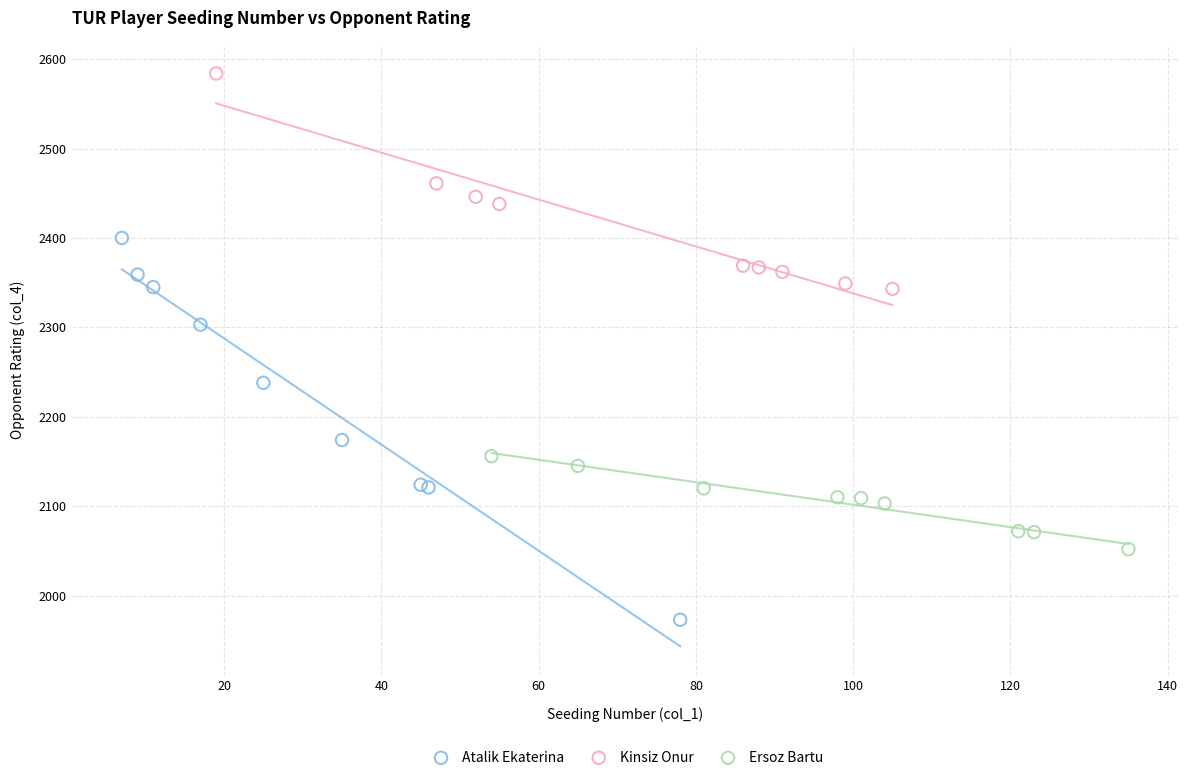

Which series reaches the maximum Y coordinate?

Kinsiz Onur